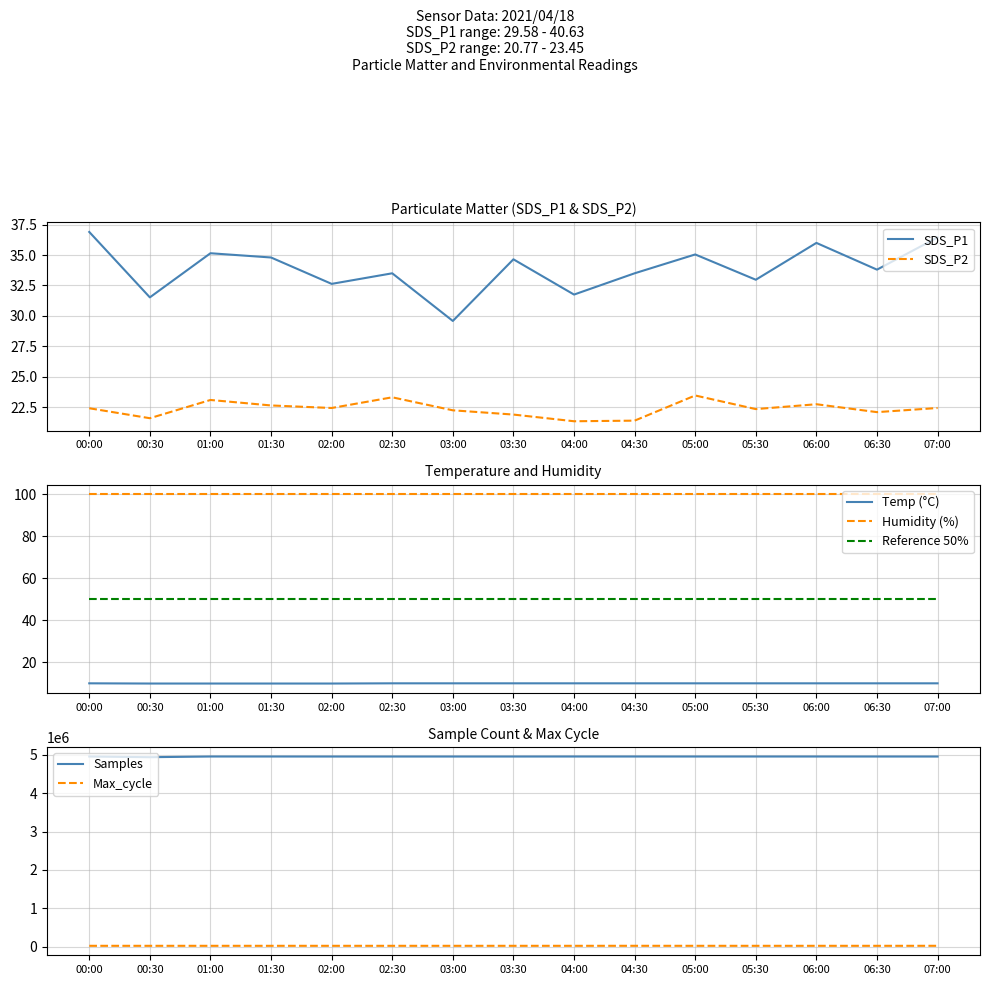

What is the minimum value shown in the chart?

10.0